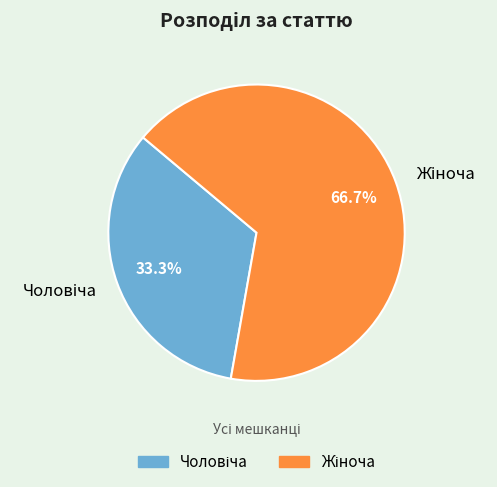

Is there a majority slice in this chart?

Yes